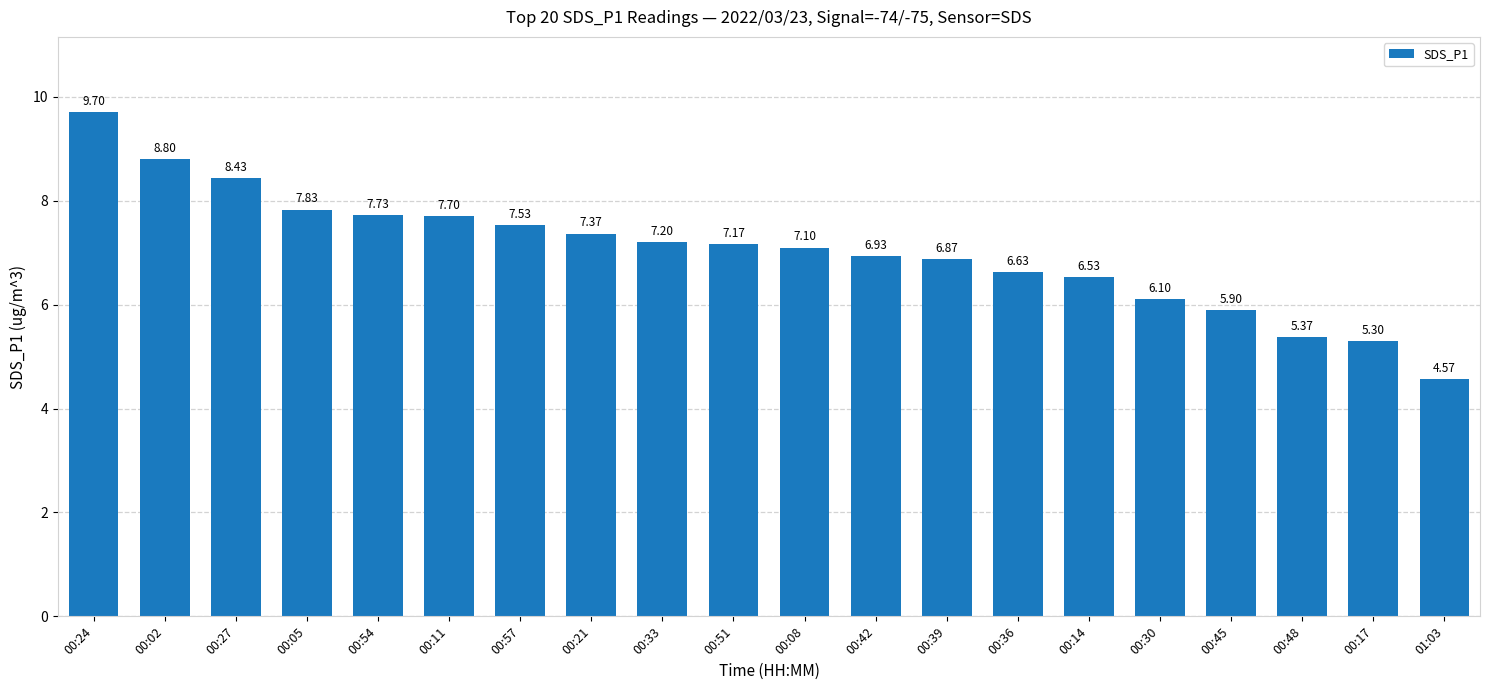

Rank the categories by value from lowest to highest.

01:03, 00:17, 00:48, 00:45, 00:30, 00:14, 00:36, 00:39, 00:42, 00:08, 00:51, 00:33, 00:21, 00:57, 00:11, 00:54, 00:05, 00:27, 00:02, 00:24